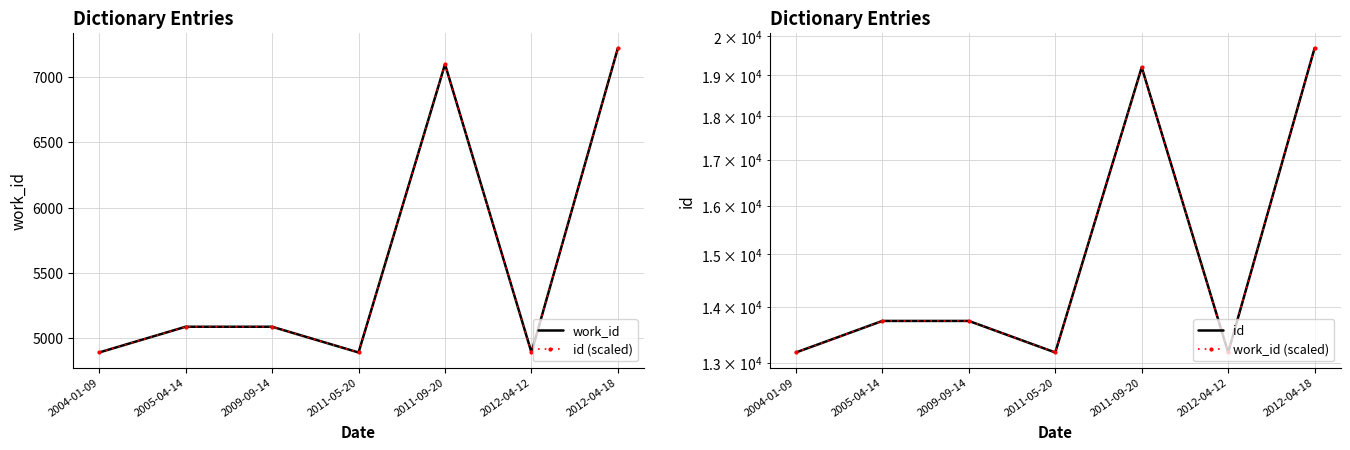

What is the difference between the work_id values at 2012-04-18 and 2011-05-20?

2332